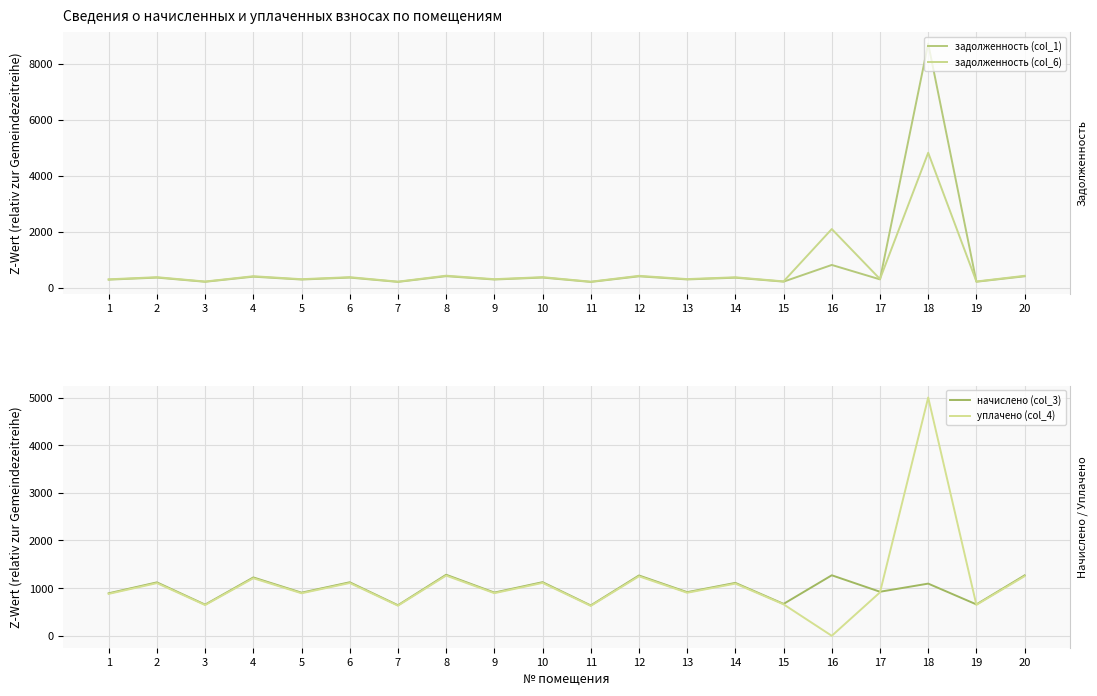

After their last crossing, which series has the higher values: задолженность (col_1) or задолженность (col_6)?

задолженность (col_6)